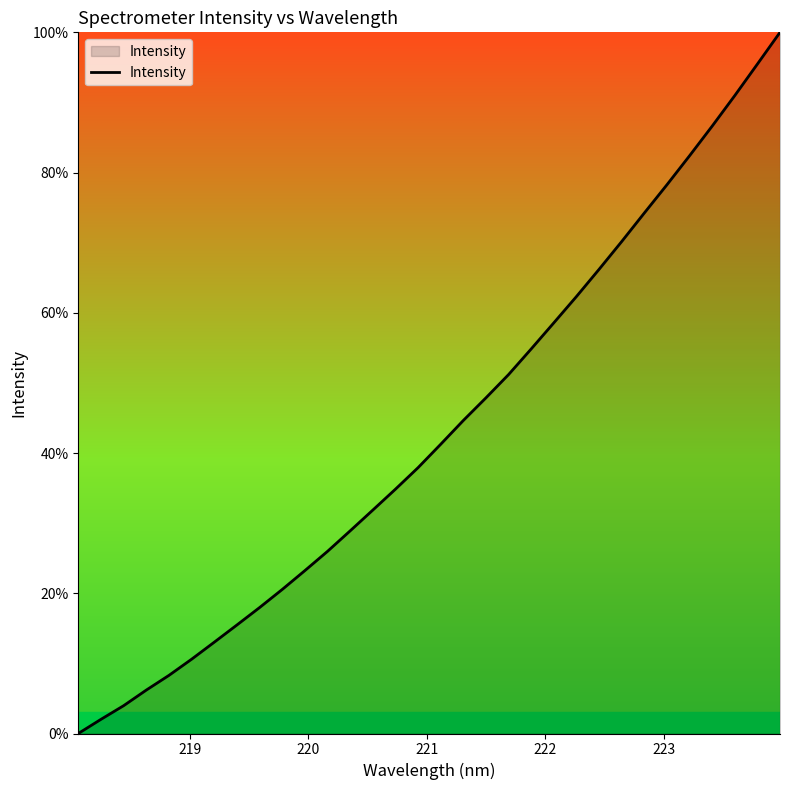

What is the greatest value displayed?

100.0